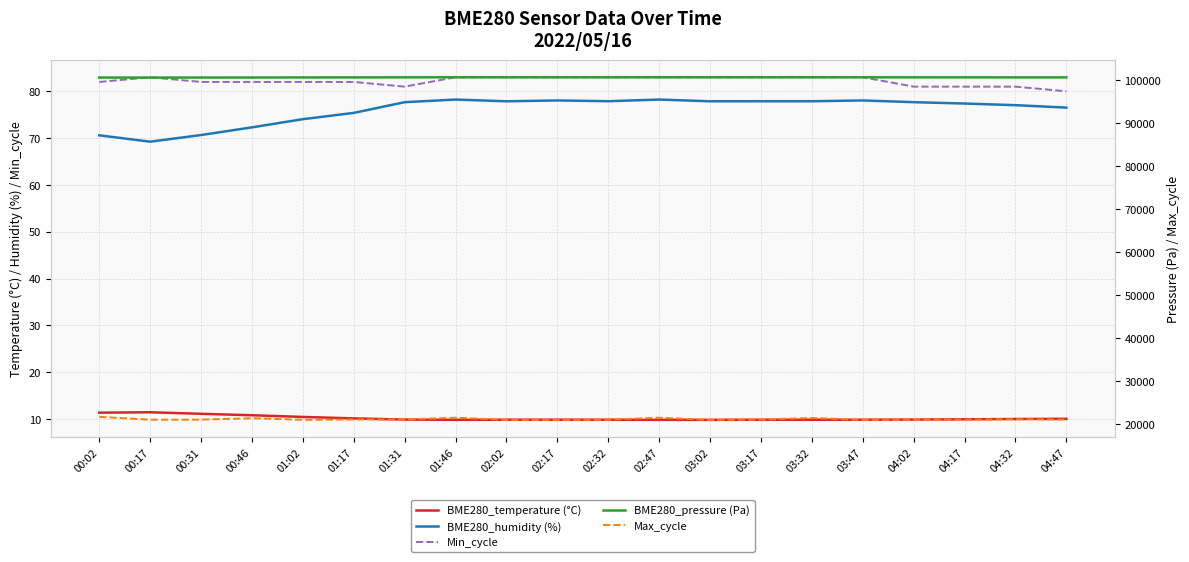

Reading right to left, list all the values displayed in this chart.

BME280_temperature (°C): 04:47=10.0	04:32=10.0	04:17=9.9	04:02=9.9	03:47=9.8	03:32=9.8	03:17=9.8	03:02=9.8	02:47=9.8	02:32=9.8	02:17=9.8	02:02=9.8	01:46=9.8	01:31=9.9	01:17=10.1	01:02=10.4	00:46=10.8	00:31=11.1	00:17=11.4	00:02=11.3
BME280_humidity (%): 04:47=76.5	04:32=77.0	04:17=77.4	04:02=77.7	03:47=78.0	03:32=77.9	03:17=77.9	03:02=77.9	02:47=78.2	02:32=77.9	02:17=78.0	02:02=77.9	01:46=78.2	01:31=77.7	01:17=75.4	01:02=74.0	00:46=72.3	00:31=70.7	00:17=69.2	00:02=70.6
Min_cycle: 04:47=80.0	04:32=81.0	04:17=81.0	04:02=81.0	03:47=83.0	03:32=83.0	03:17=83.0	03:02=83.0	02:47=83.0	02:32=83.0	02:17=83.0	02:02=83.0	01:46=83.0	01:31=81.0	01:17=82.0	01:02=82.0	00:46=82.0	00:31=82.0	00:17=83.0	00:02=82.0
BME280_pressure (Pa): 04:47=100702.6	04:32=100701.0	04:17=100709.6	04:02=100712.7	03:47=100723.1	03:32=100724.4	03:17=100725.3	03:02=100724.4	02:47=100728.3	02:32=100723.1	02:17=100723.1	02:02=100724.4	01:46=100728.3	01:31=100712.7	01:17=100695.6	01:02=100688.8	00:46=100669.7	00:31=100663.1	00:17=100655.2	00:02=100660.6
Max_cycle: 04:47=20964.0	04:32=21079.0	04:17=20948.0	04:02=21019.0	03:47=20932.0	03:32=21362.0	03:17=21023.0	03:02=20932.0	02:47=21427.0	02:32=20982.0	02:17=20932.0	02:02=20932.0	01:46=21427.0	01:31=21019.0	01:17=21003.0	01:02=20943.0	00:46=21307.0	00:31=20980.0	00:17=20964.0	00:02=21636.0